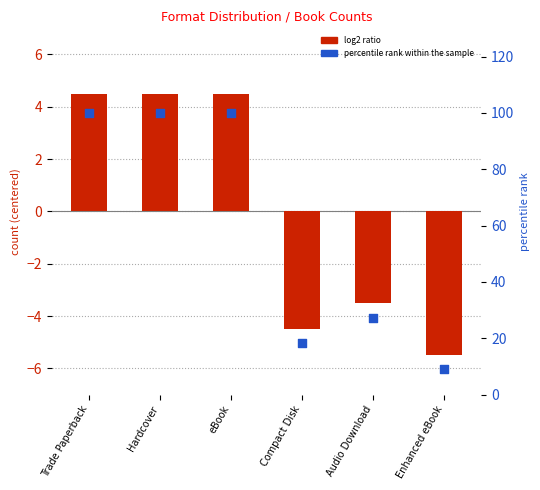

Which series reaches the maximum Y coordinate?

percentile rank within the sample